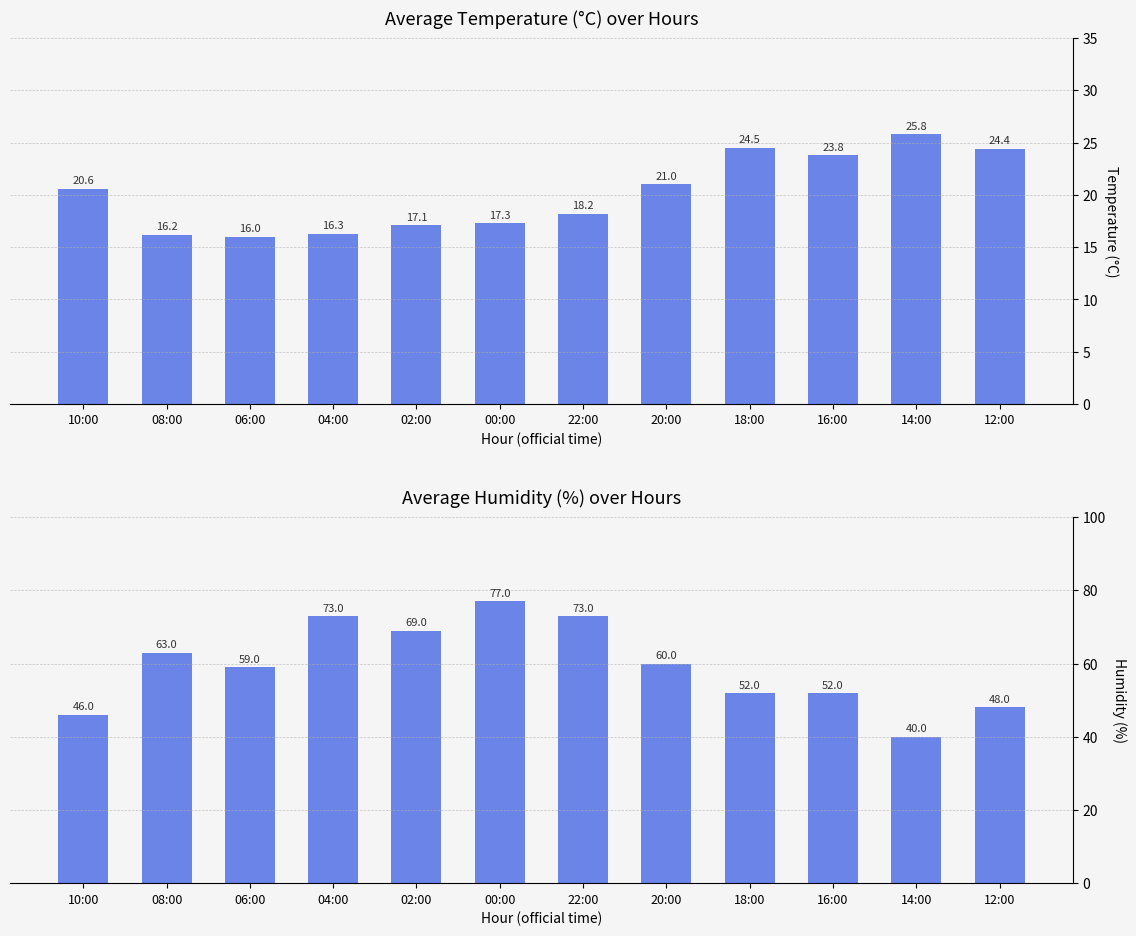

Is the value of Temperature (C) at 04:00 greater than the value of Humidity (%) at 14:00?

No